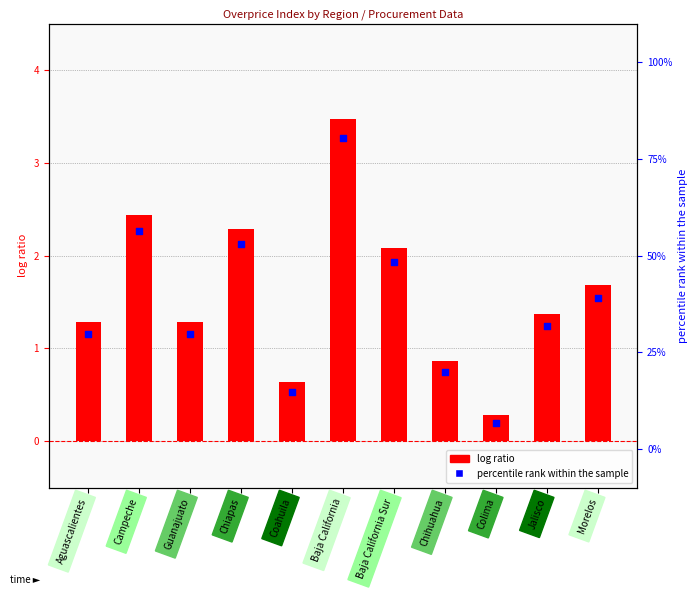

What is the total value across all series at Chiapas?

2.8